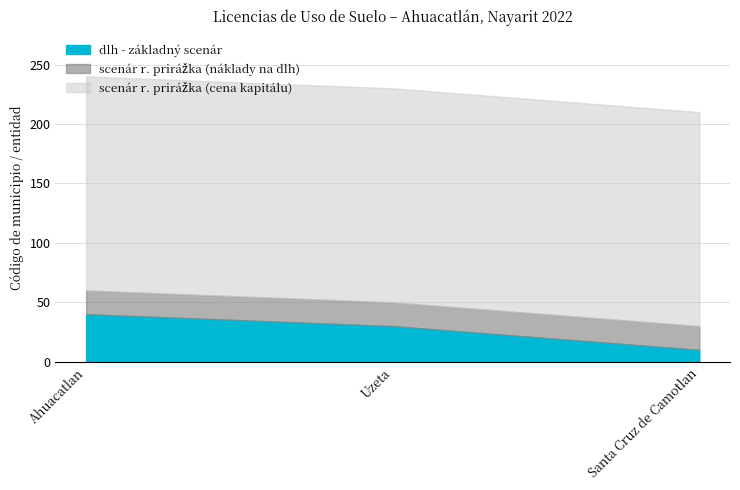

Does the chart have visible grid lines?

Yes